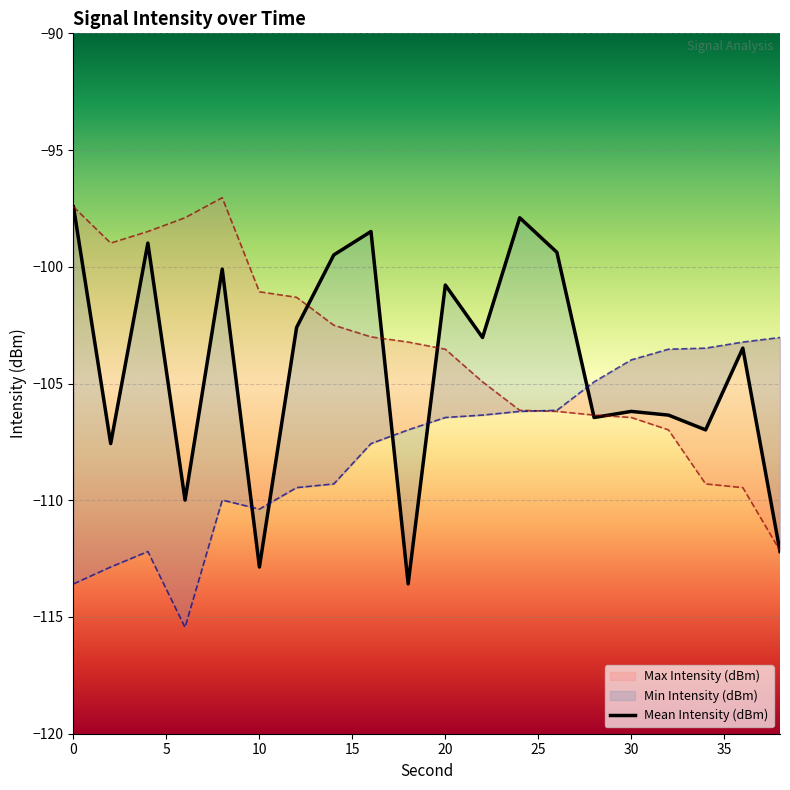

Which series has the largest total across all categories?

Max Intensity (dBm)